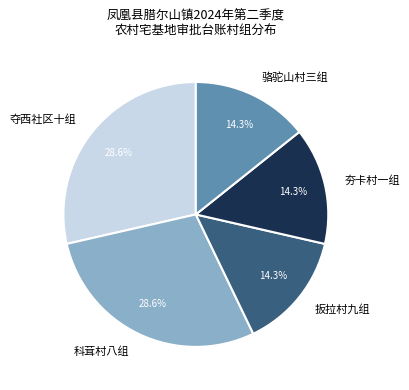

Count the number of slices in the pie.

5